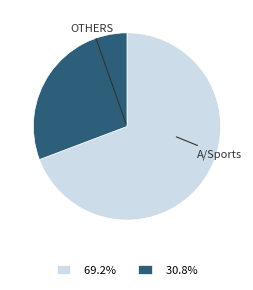

What is the ratio of the value at 30.8% to the value at 69.2%?

0.4